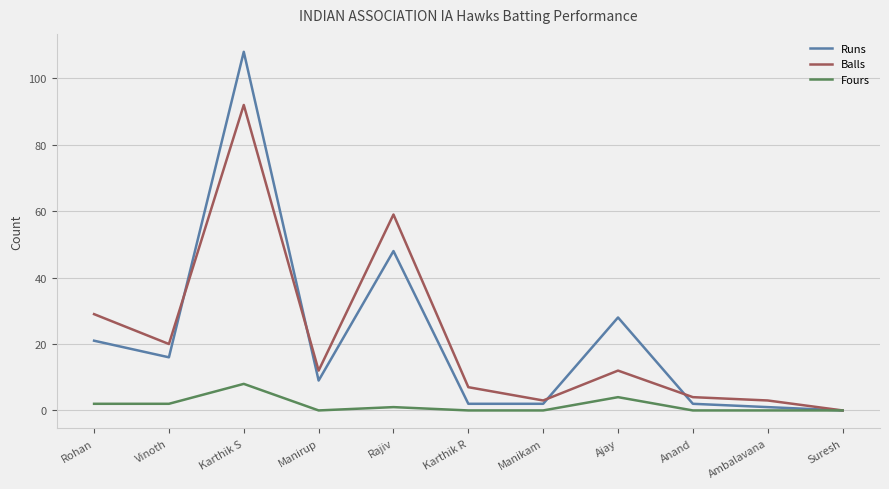

Count the number of data series in this chart.

3